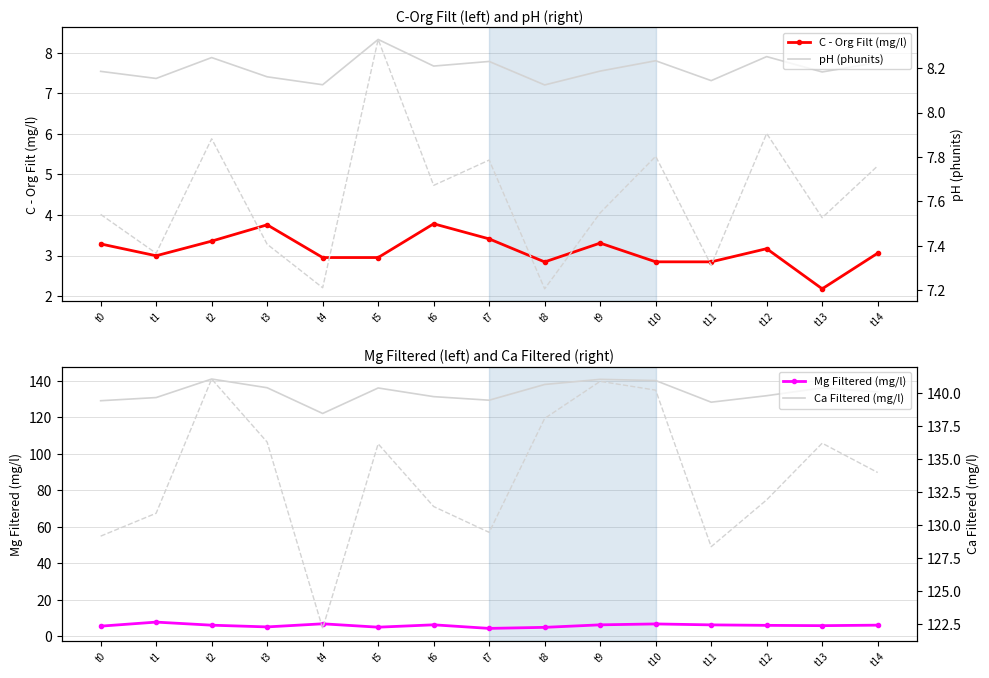

At which label is Mg Filtered (mg/l) closest to 5?

t5